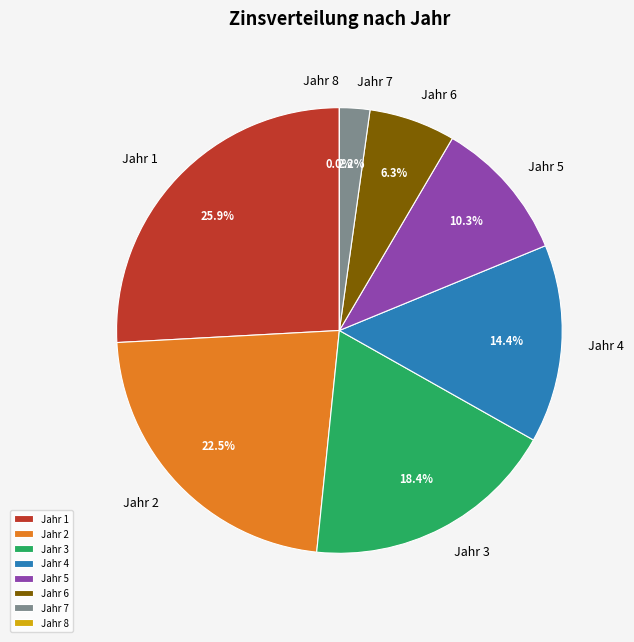

The Jahr 6 slice represents 15% of the pie. True or false?

False